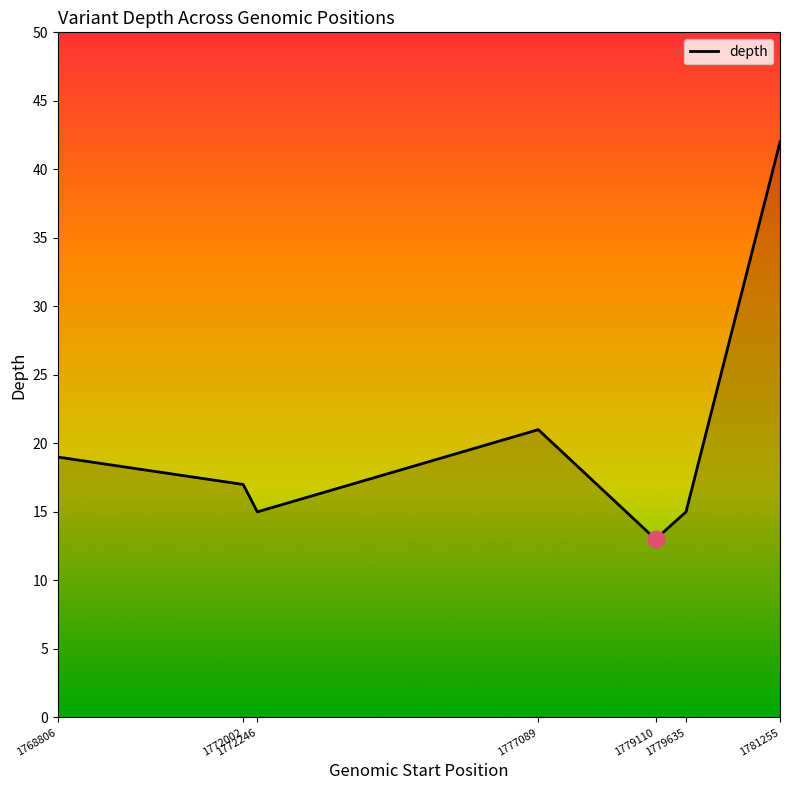

Between 1772246 and 1779110, which is larger?

1772246